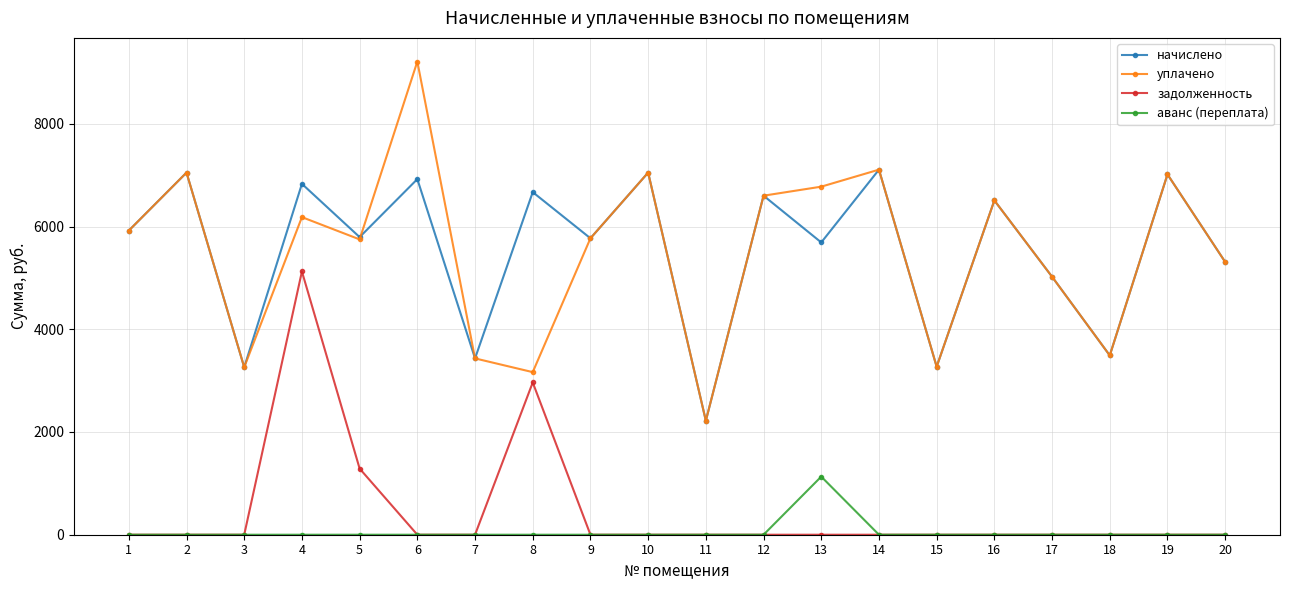

At which label does задолженность reach its peak?

4